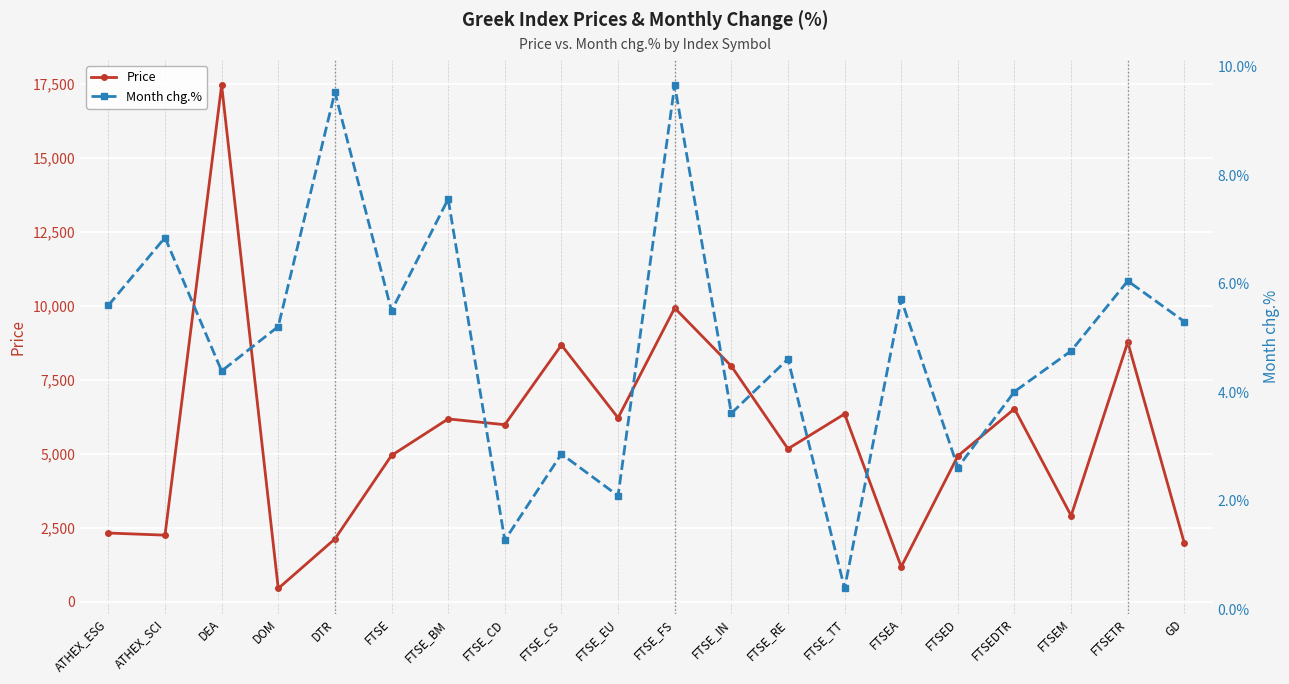

Reading right to left, list all the values displayed in this chart.

Price: 1967.0	8763.5	2900.6	6512.8	4918.7	1174.6	6338.7	5159.9	7955.1	9916.9	6206.8	8667.0	5974.9	6170.5	4937.6	2115.5	443.1	17445.1	2244.0	2315.8
Month chg.%: 5.3	6.0	4.8	4.0	2.6	5.7	0.4	4.6	3.6	9.7	2.1	2.9	1.3	7.6	5.5	9.5	5.2	4.4	6.8	5.6